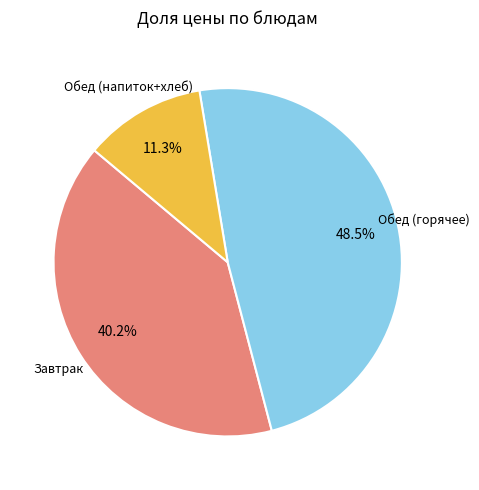

How many segments does this pie chart have?

3